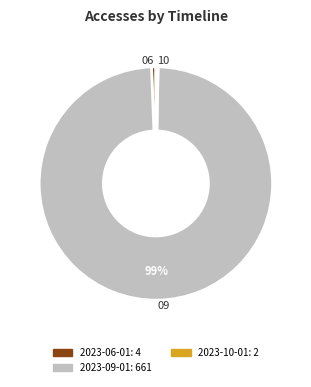

Is there any slice that represents more than half of the pie?

Yes